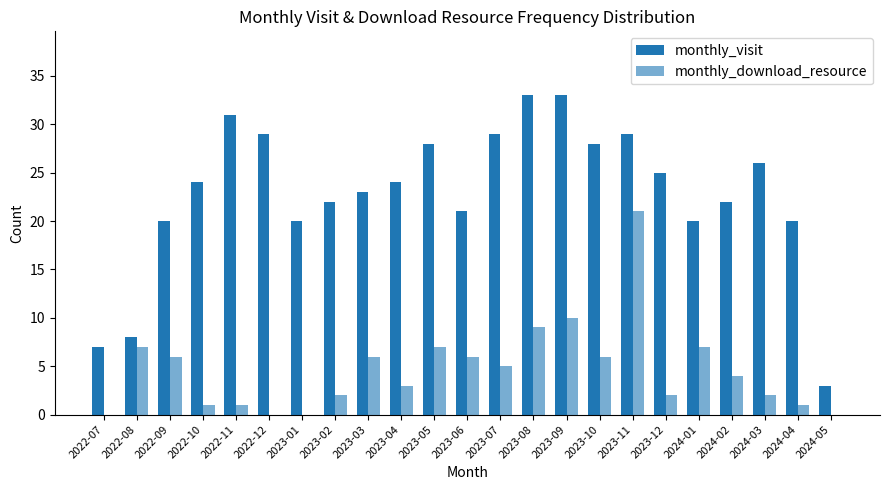

Are the bars grouped side by side (vs. stacked)?

Yes